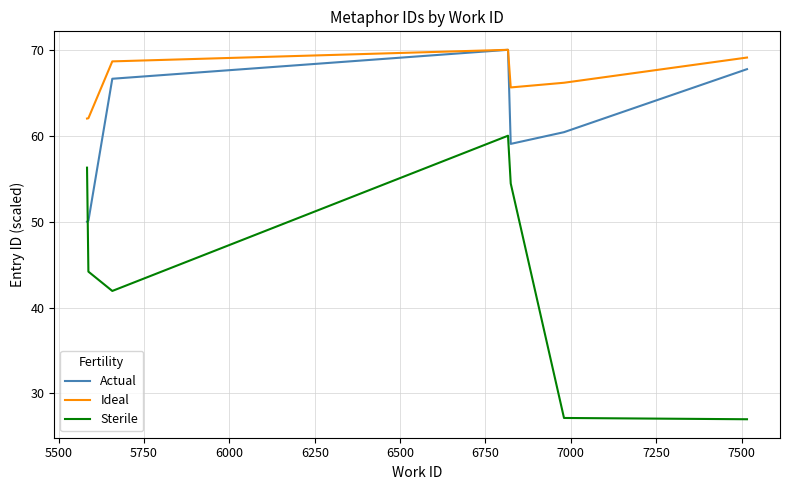

How many lines are shown in the chart?

3